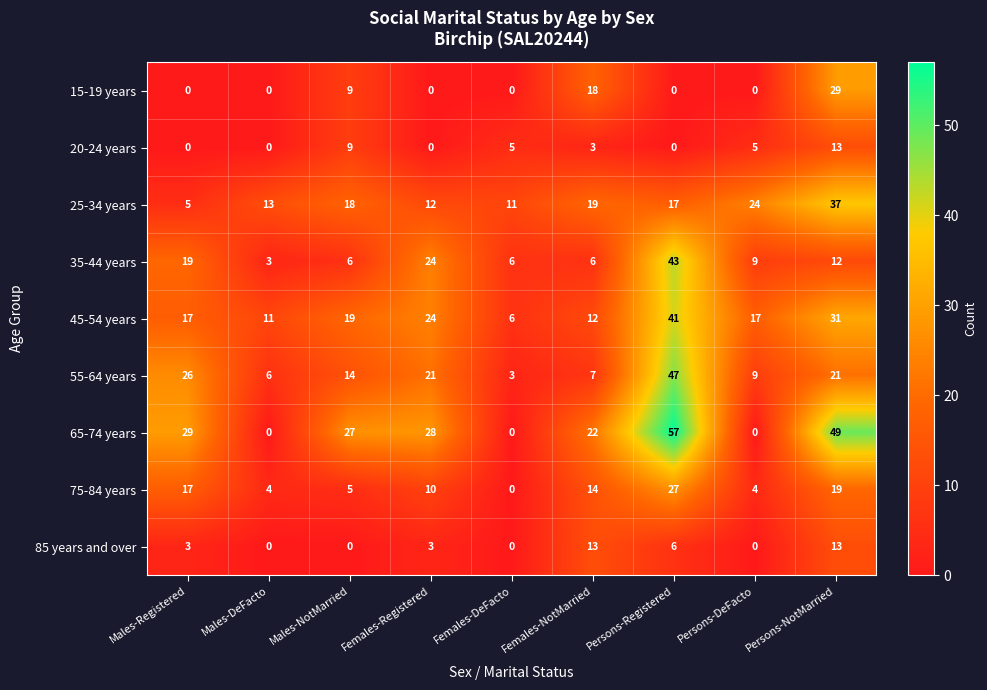

Which category has the highest value across all series?

Persons-Registered